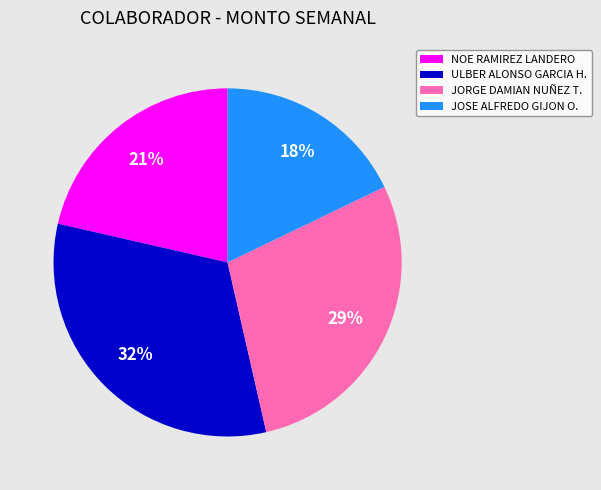

Combined, do JORGE DAMIAN NUÑEZ T. and ULBER ALONSO GARCIA H. account for over 50%?

Yes